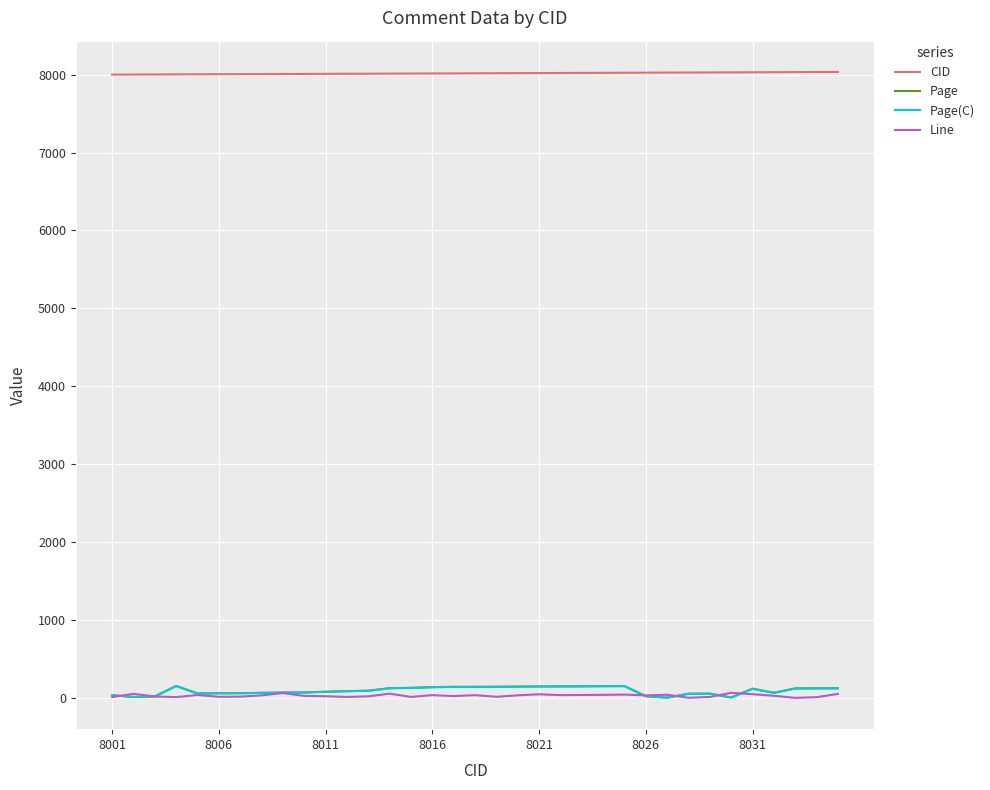

Is this an area chart (filled region under the line)?

No